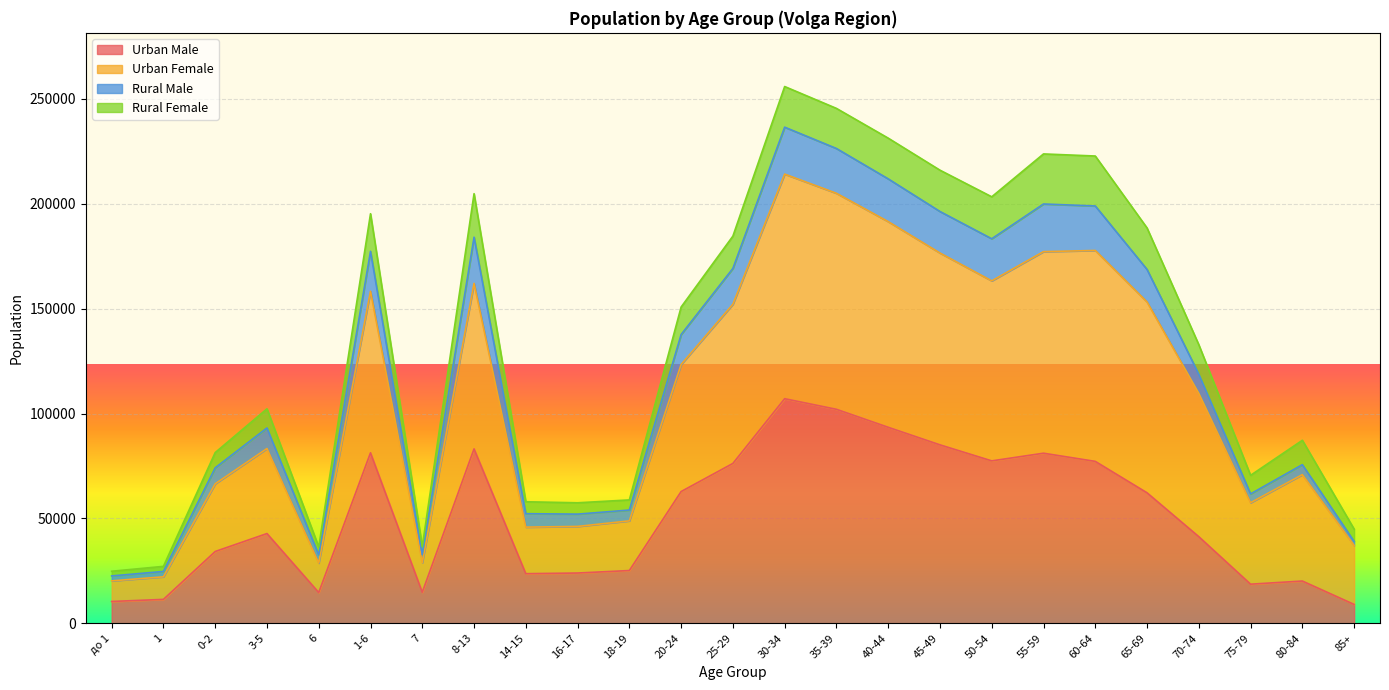

At which label does Rural Male reach its minimum?

до 1